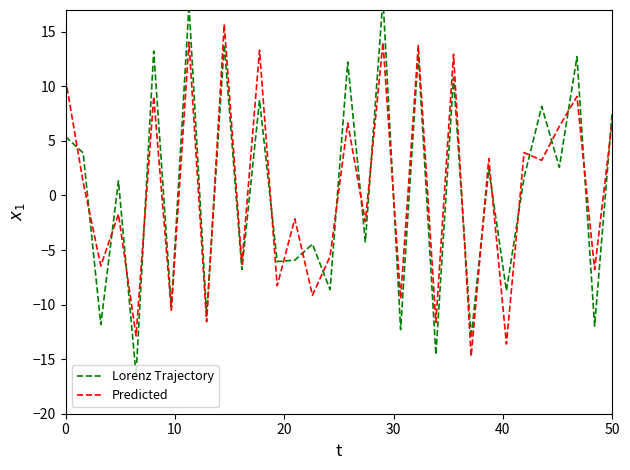

What is the lowest value of the Predicted series?

-14.7